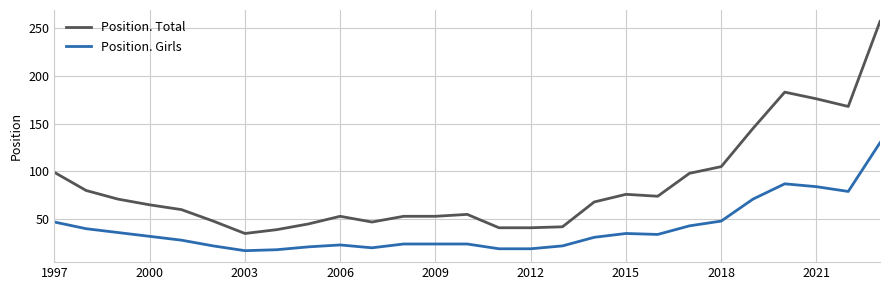

Which series has the widest spread of values?

Position. Total